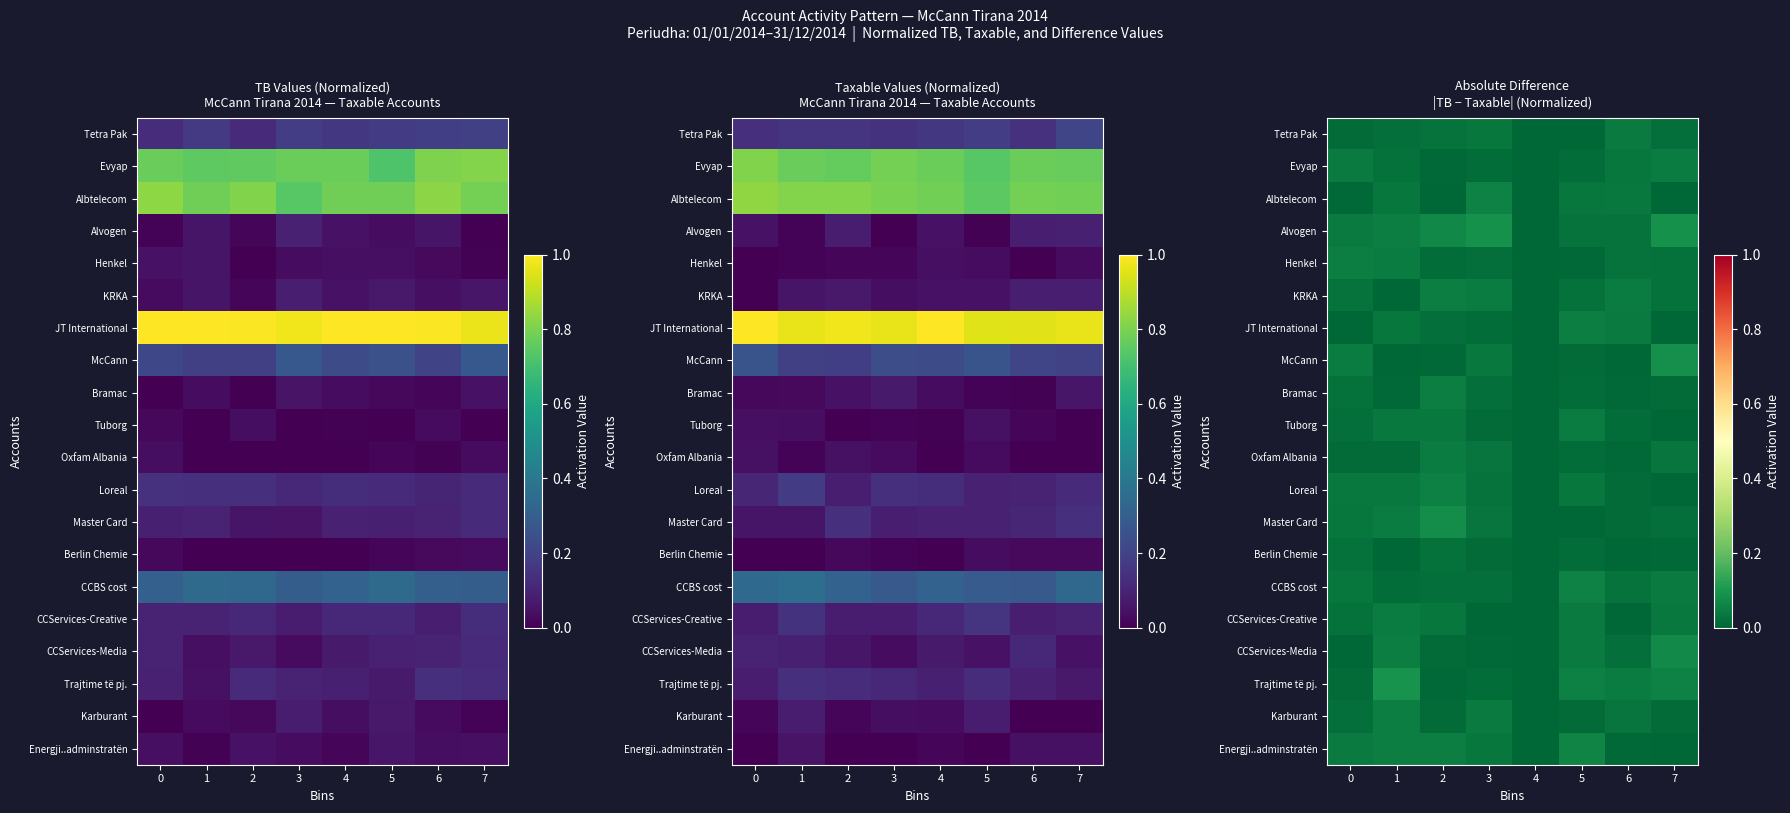

The value of Oxfam Albania at 1 is 0.0. True or false?

False